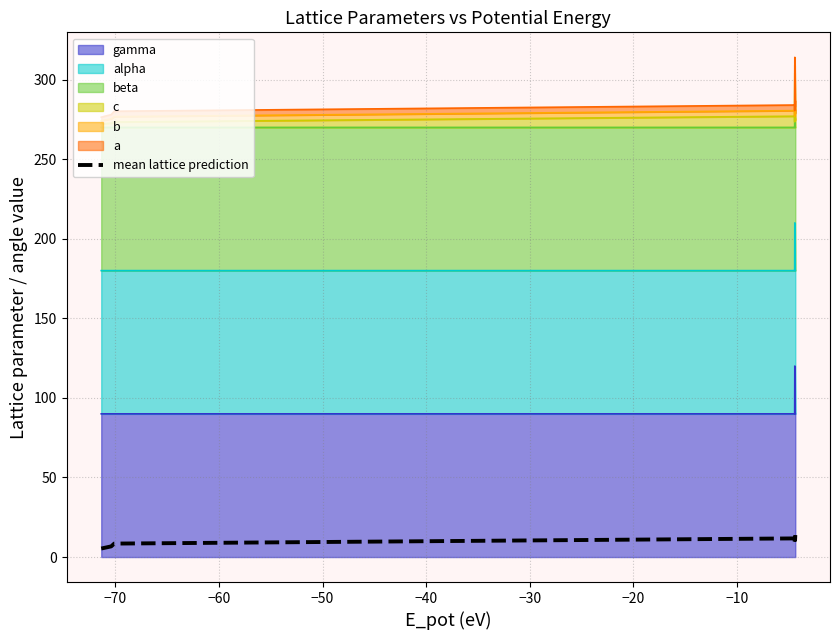

How many lines are shown in the chart?

1